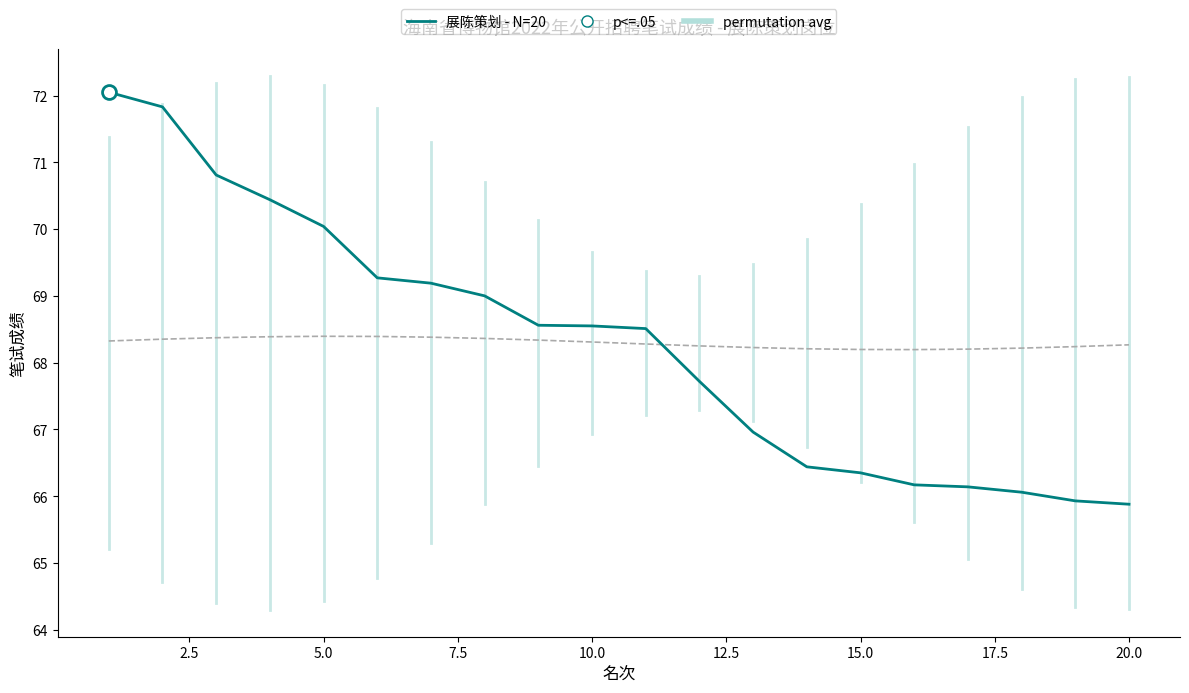

True or false: the data shows 69.2 at 7.

True